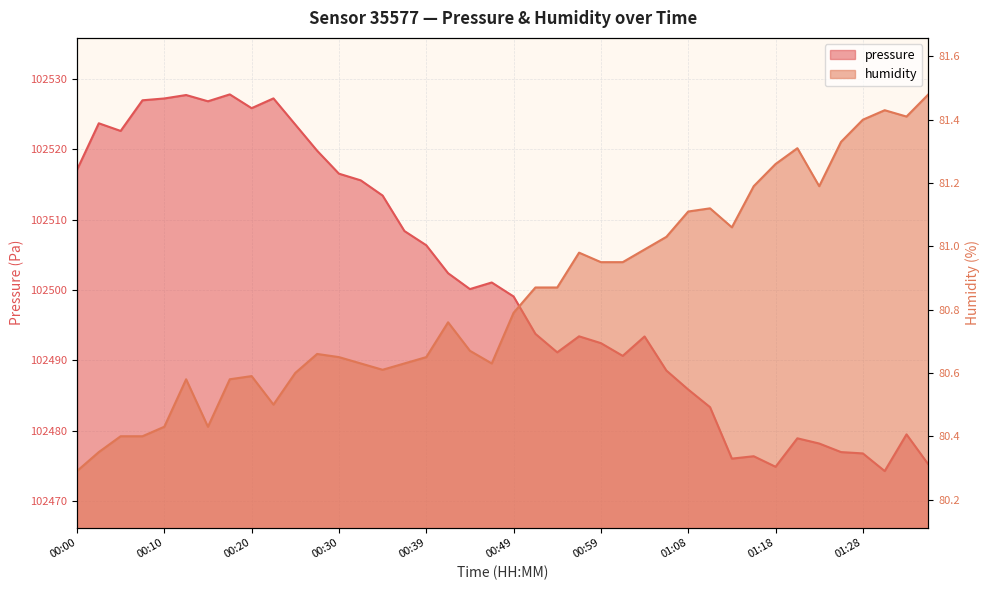

What is the difference between the maximum and minimum values in the humidity series?

1.2